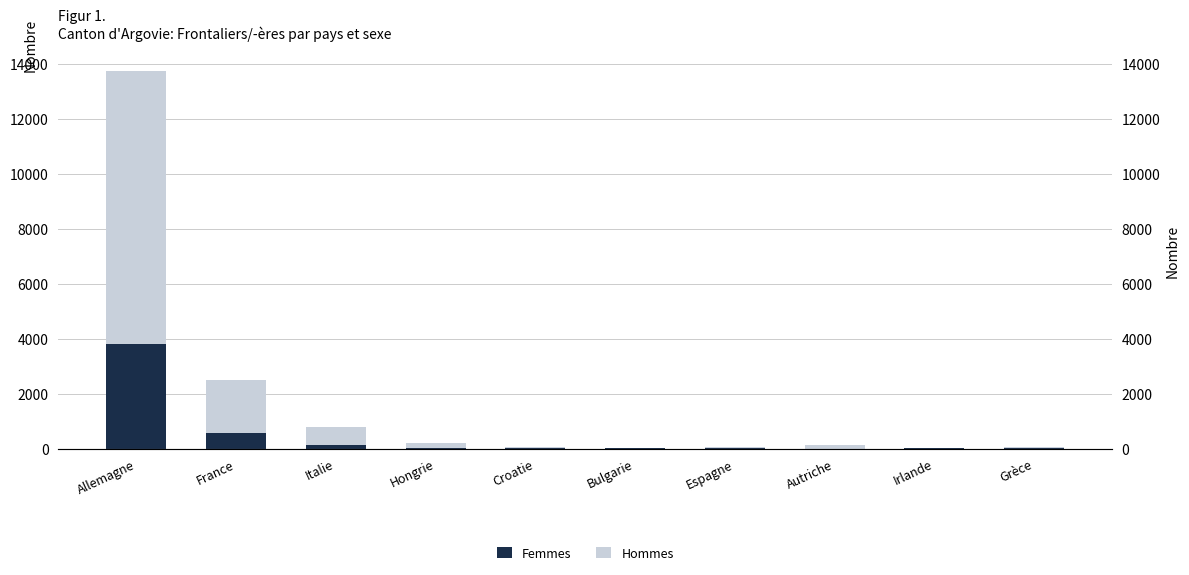

List the series in order of their peak value, lowest first.

Femmes, Hommes